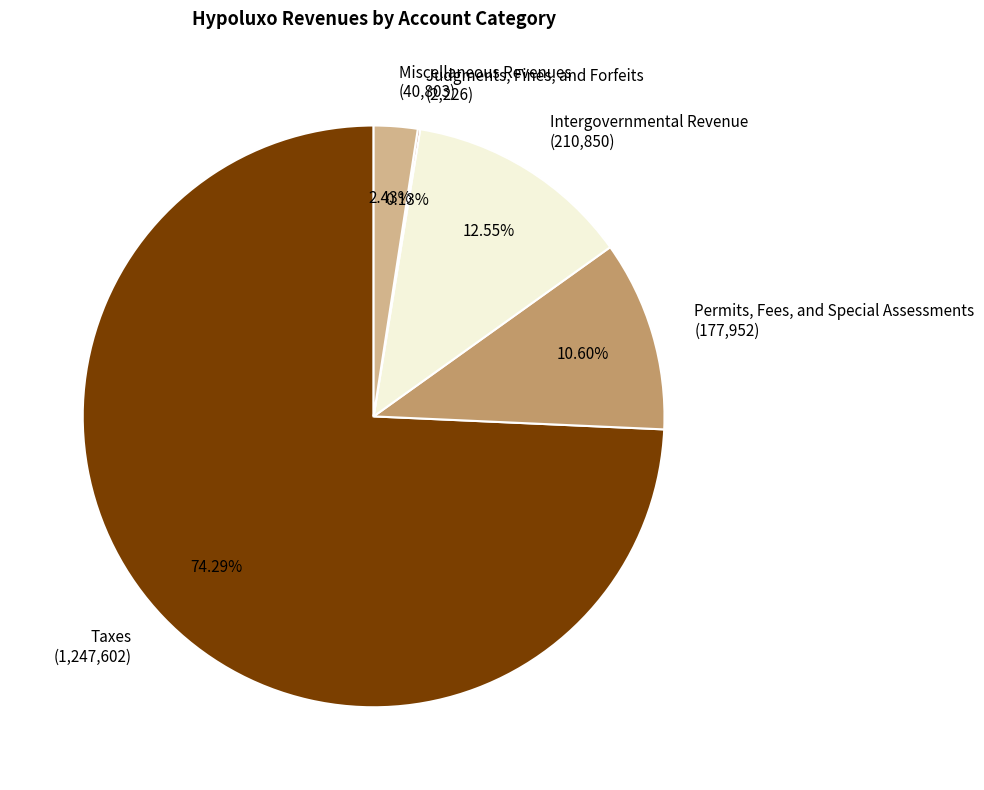

Which category has the biggest portion of the pie?

Taxes